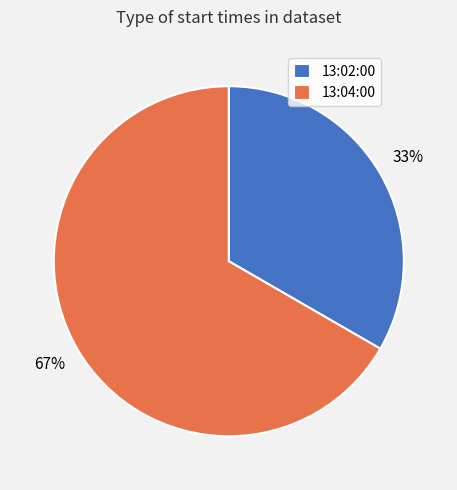

True or false: 13:02:00 accounts for 33% of the total.

True